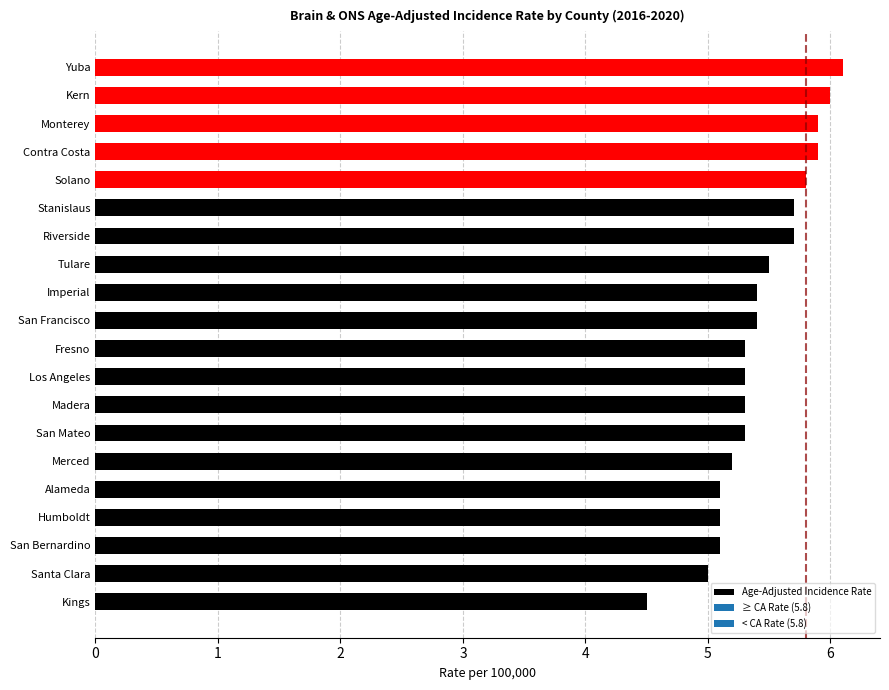

What is the ratio of the value at Solano to the value at Kings?

1.3